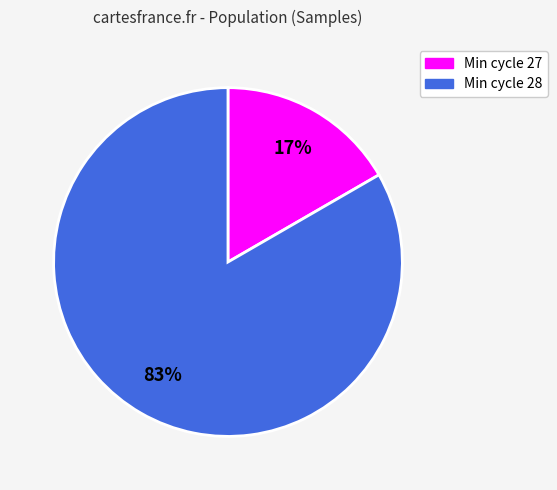

Is there any slice that represents more than half of the pie?

Yes